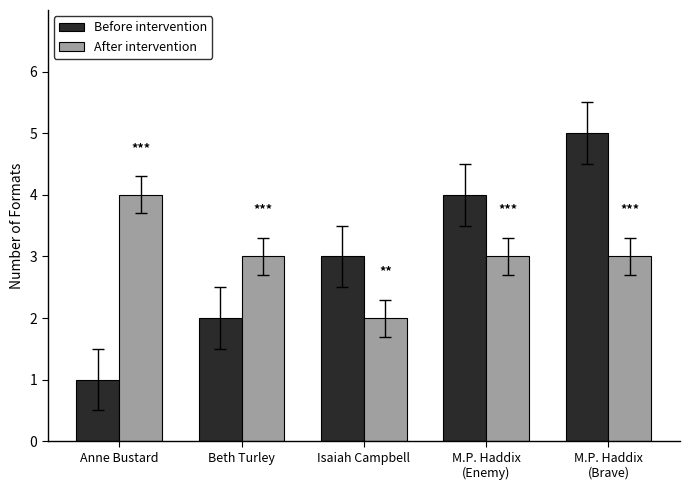

At which label is Before intervention closest to 3?

Isaiah Campbell